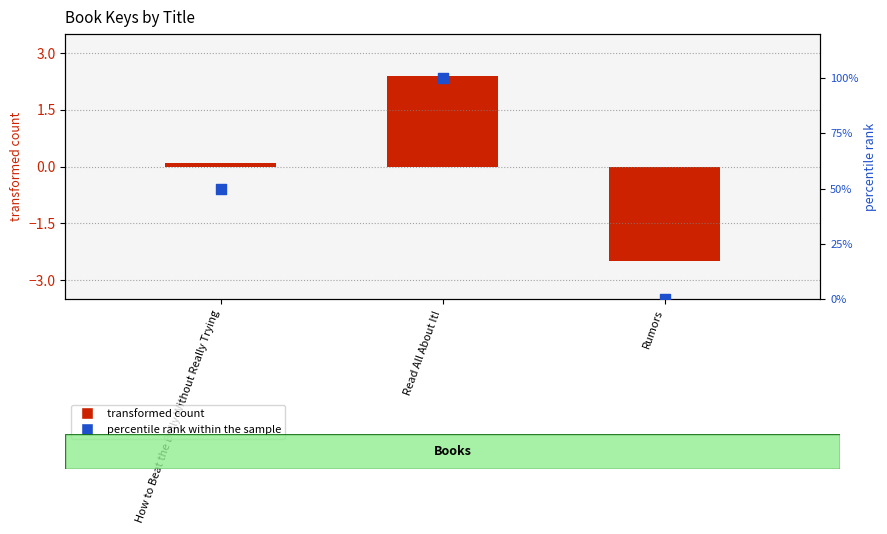

Is the value of transformed count at How to Beat the Bully Without Really Trying greater than the value of percentile rank within the sample at Read All About It!?

No